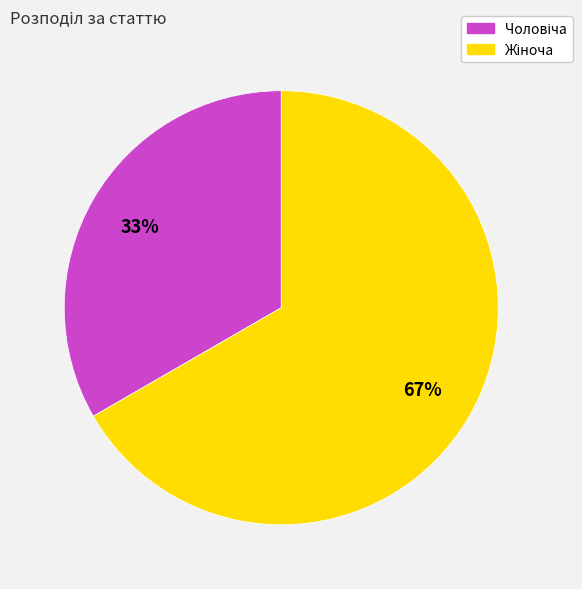

How many slices are in this pie chart?

2